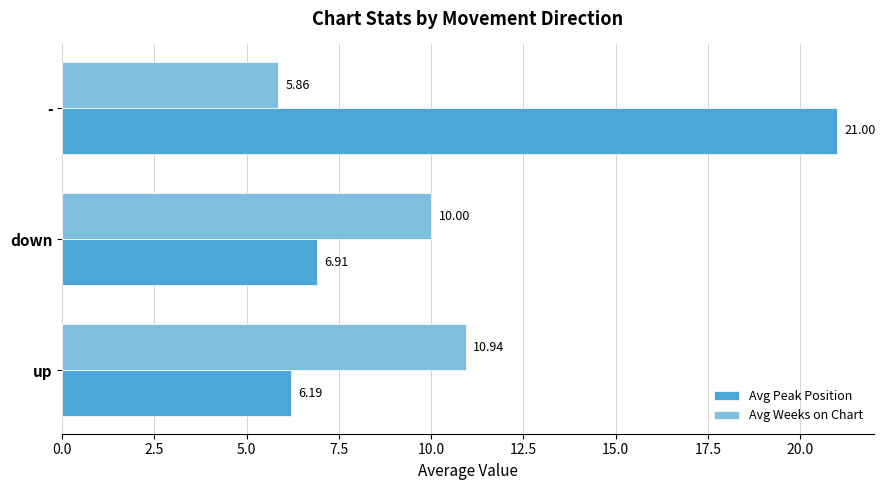

How many series are shown in this chart?

2